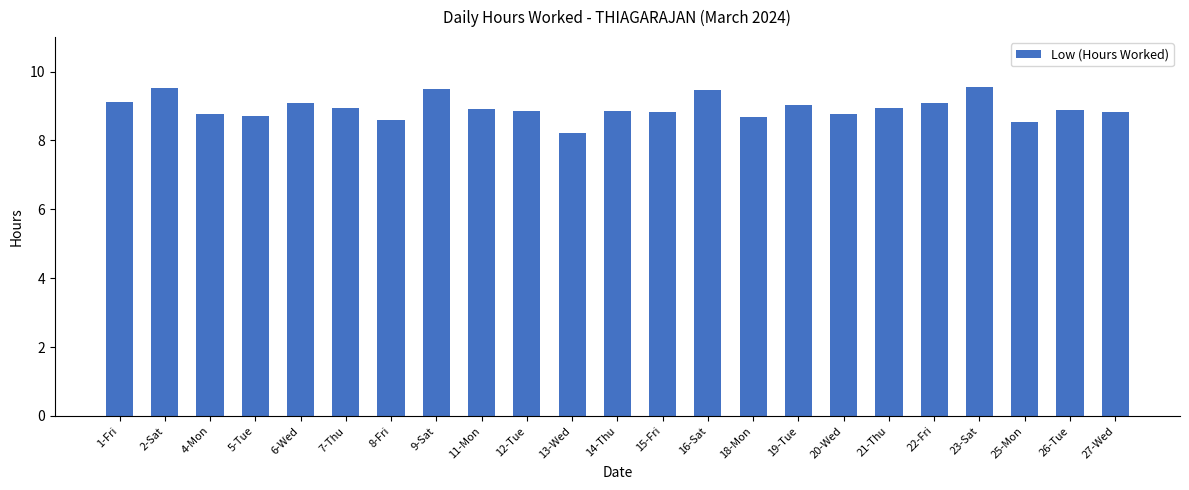

What is the sum of all values?

205.6